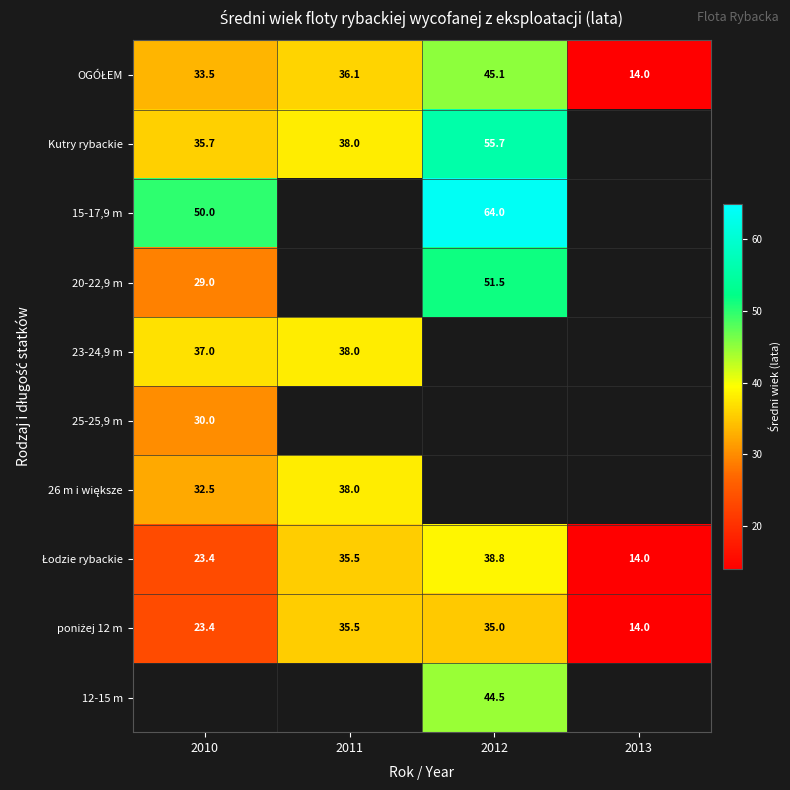

Is the value of 20-22,9 m at 2010 greater than the value of 12-15 m at 2012?

No